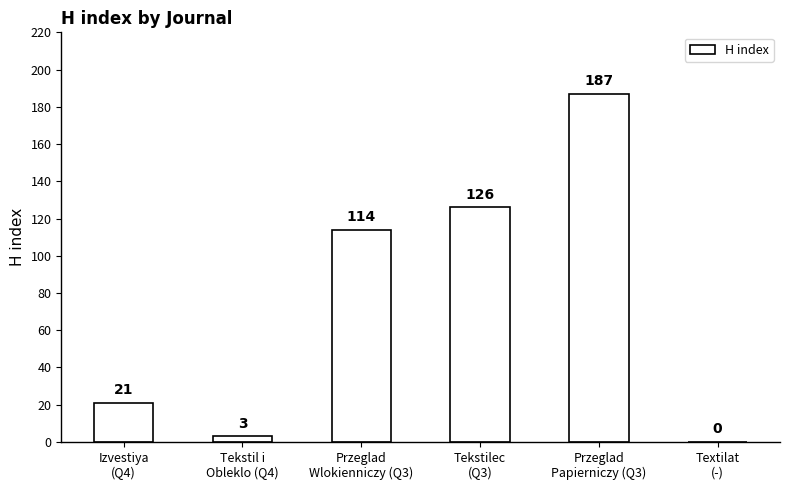

How many series are shown in this chart?

1